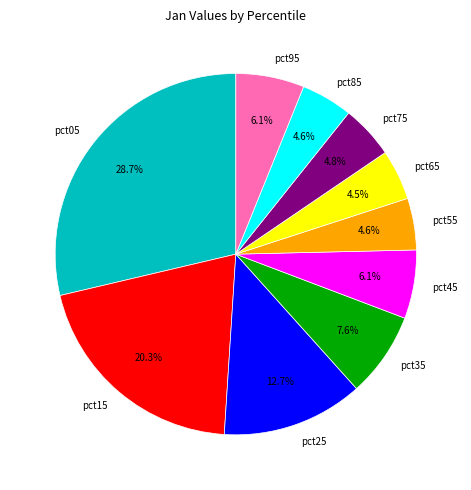

What is the largest slice in the pie chart?

pct05